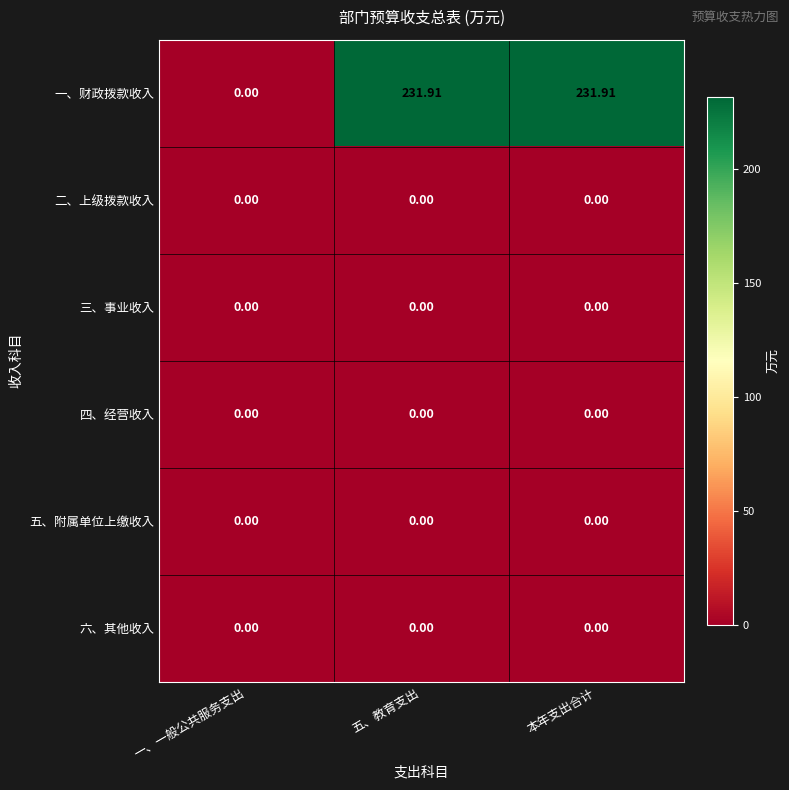

Between 一、一般公共服务支出 and 本年支出合计, which series saw the biggest shift?

一、财政拨款收入